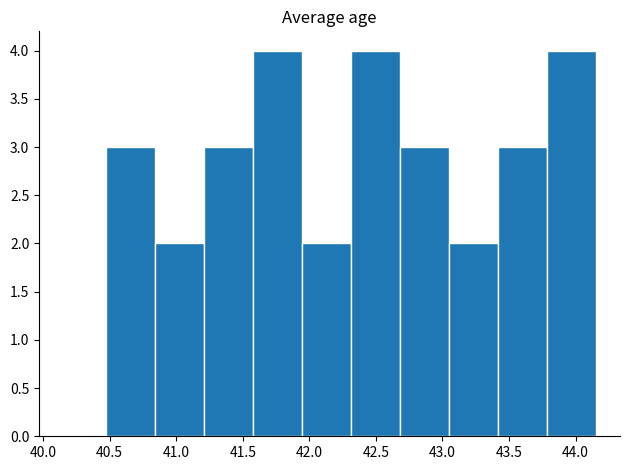

What is the height of the bar covering 42.30 to 42.70 on the x-axis? Neither the bar edges nor the heights are printed on the chart, so give them approximately, as read against the axes.

4